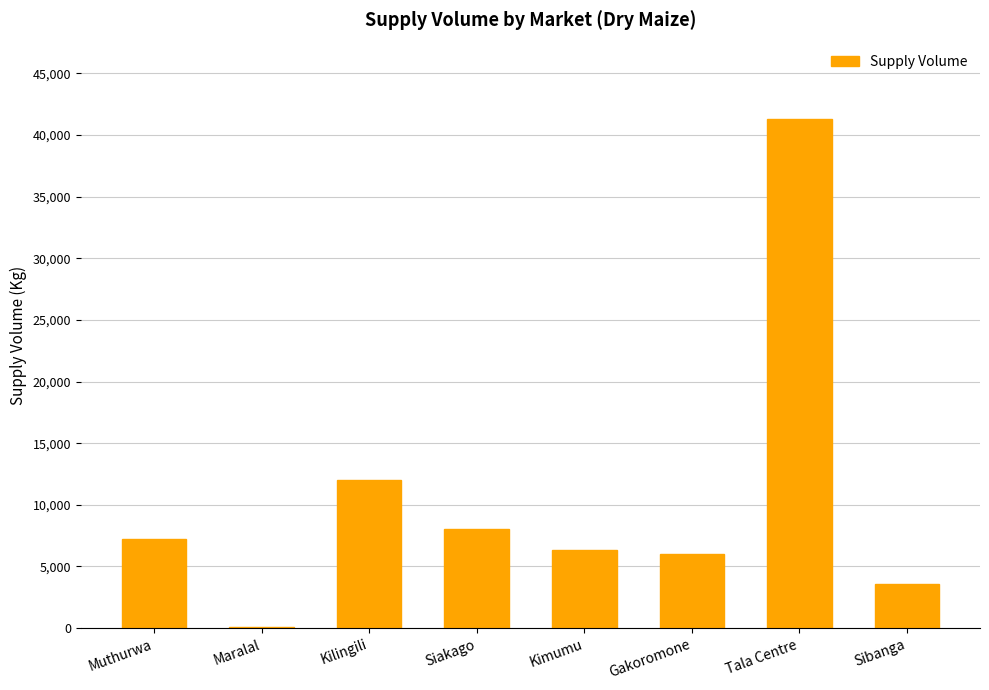

What is the change in value from Kilingili to Tala Centre?

+29300